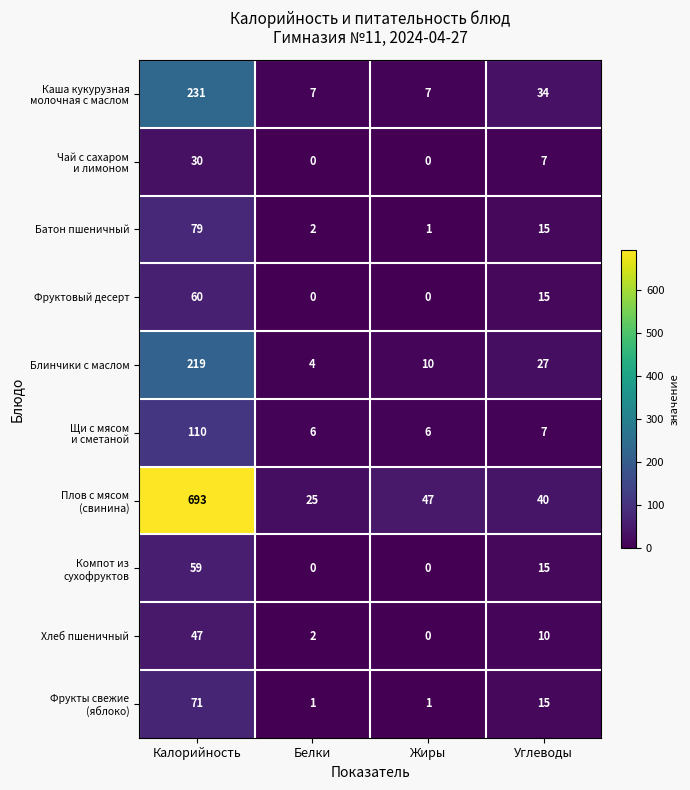

At which category is the sum across all series the highest?

Калорийность